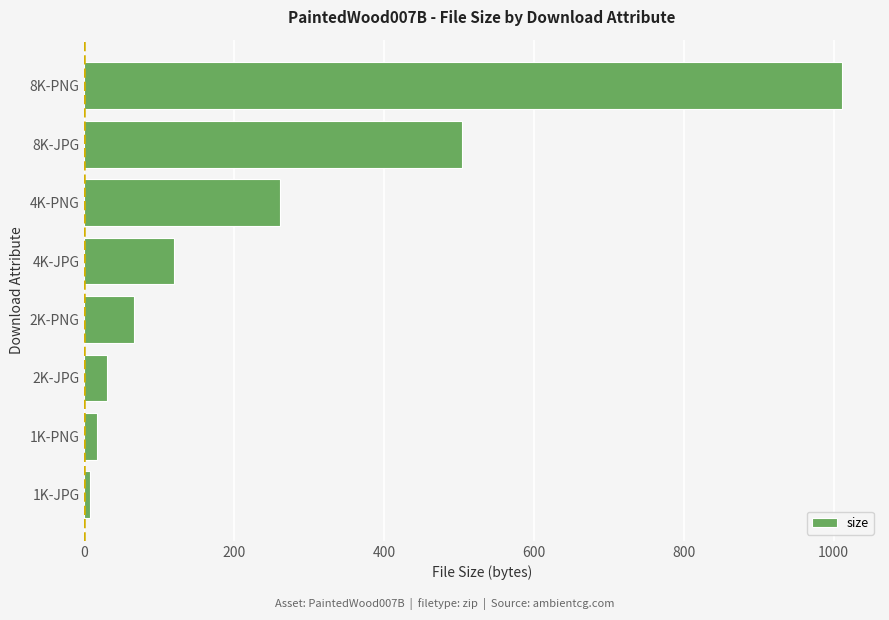

Is it true that the value at 4K-PNG is 428.9?

False